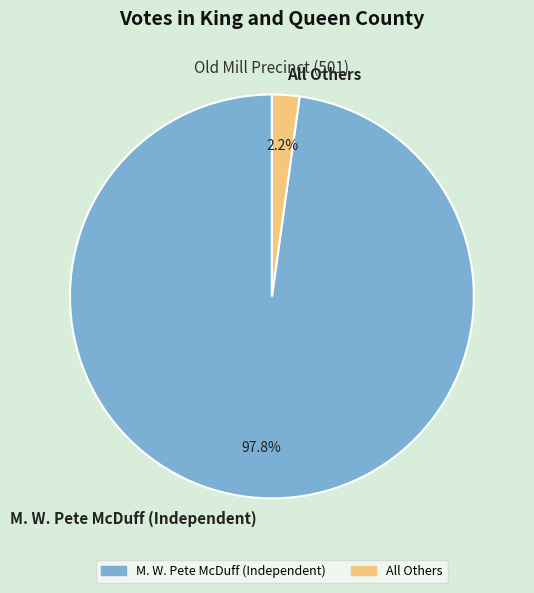

How many segments does this pie chart have?

2